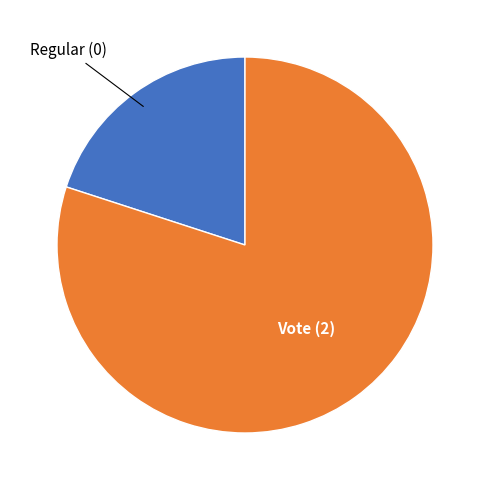

How many slices are in this pie chart?

2